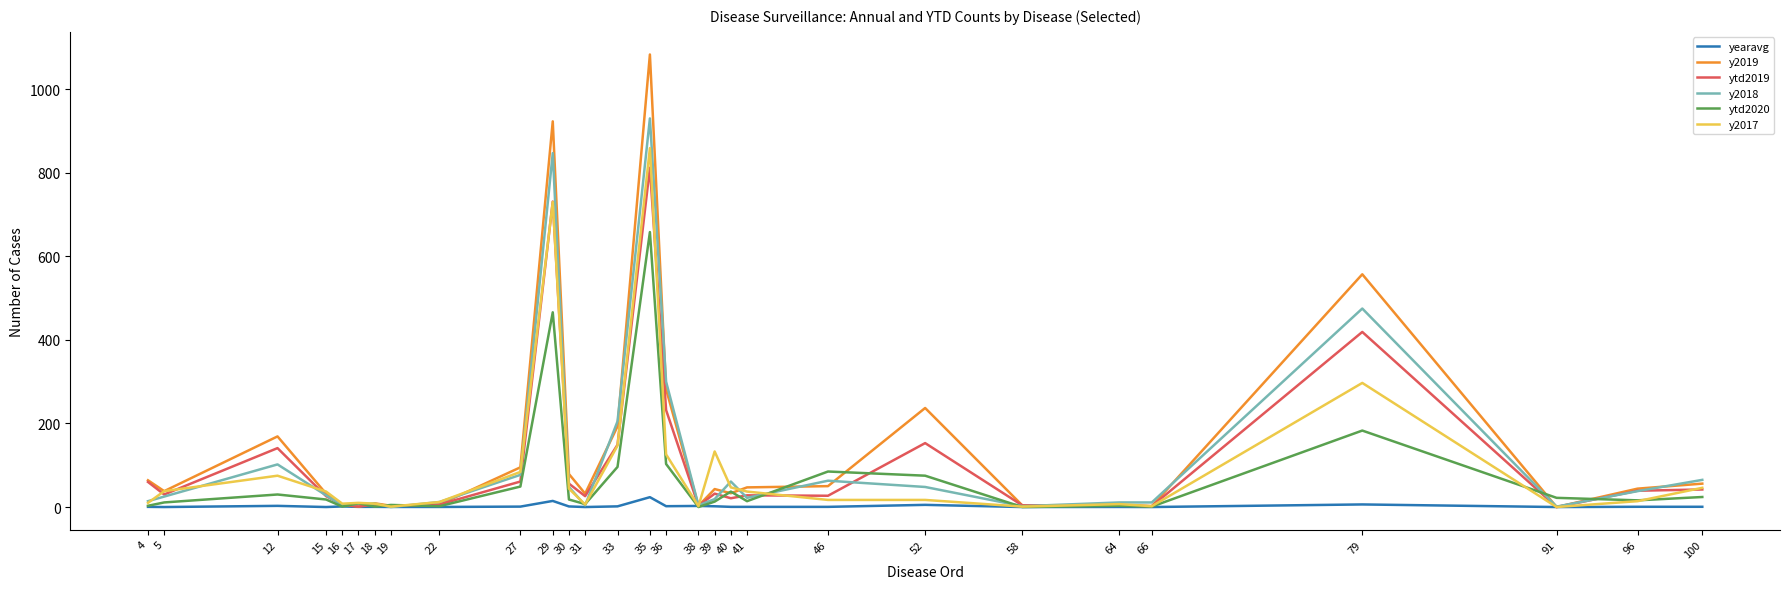

Which series has the largest range (max minus min)?

y2019